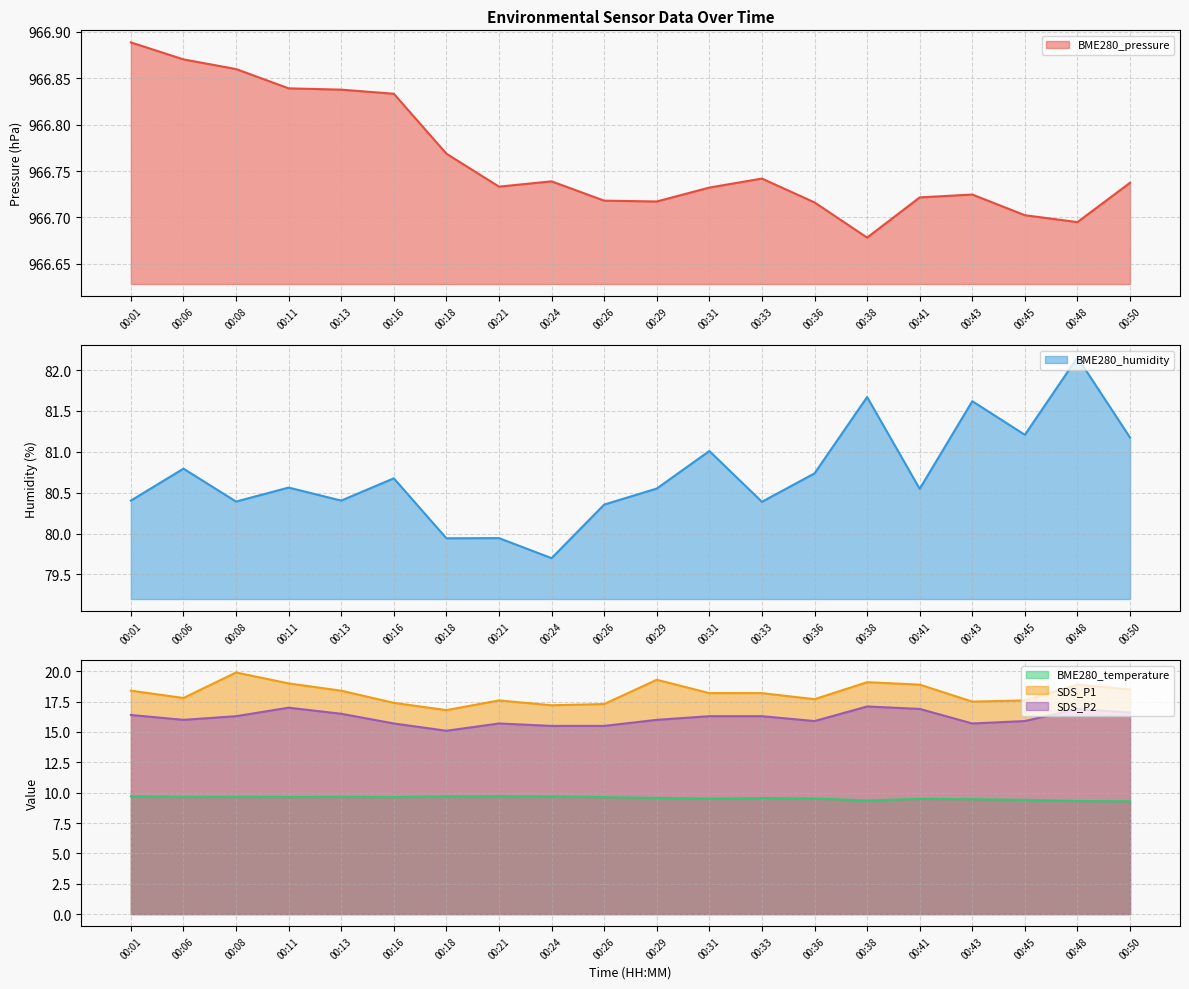

How many lines are shown in the chart?

5